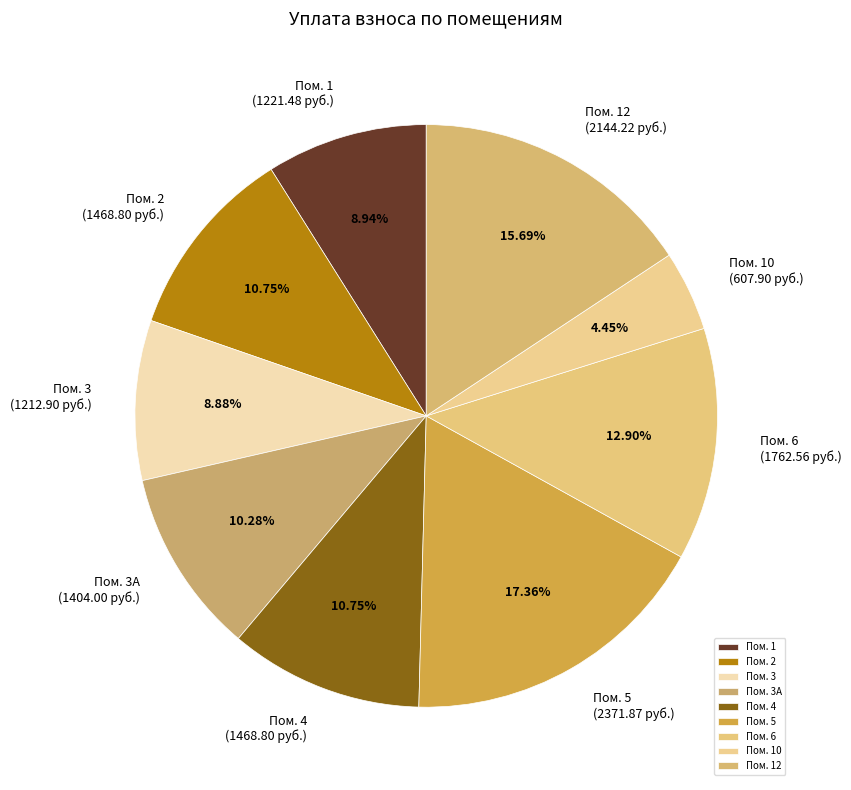

How many segments does this pie chart have?

9